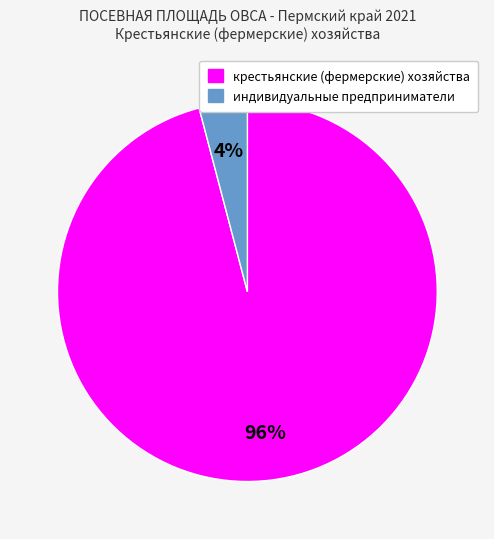

What percentage is the крестьянские (фермерские) хозяйства slice, to the nearest percent?

96%